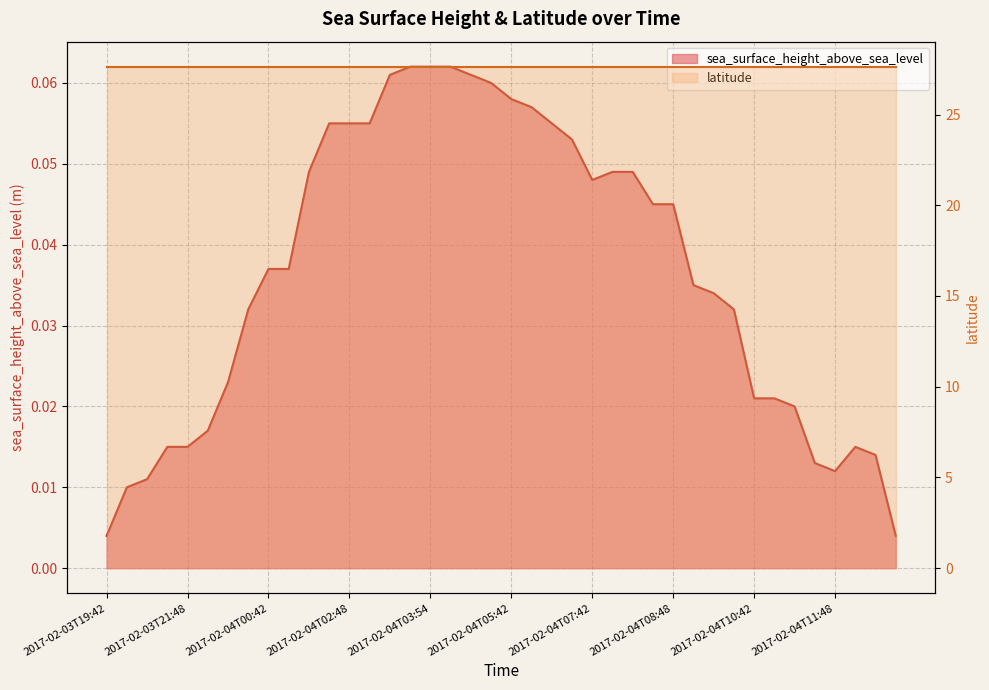

Is it true that the value at 2017-02-04T06:42 is 0.1?

False